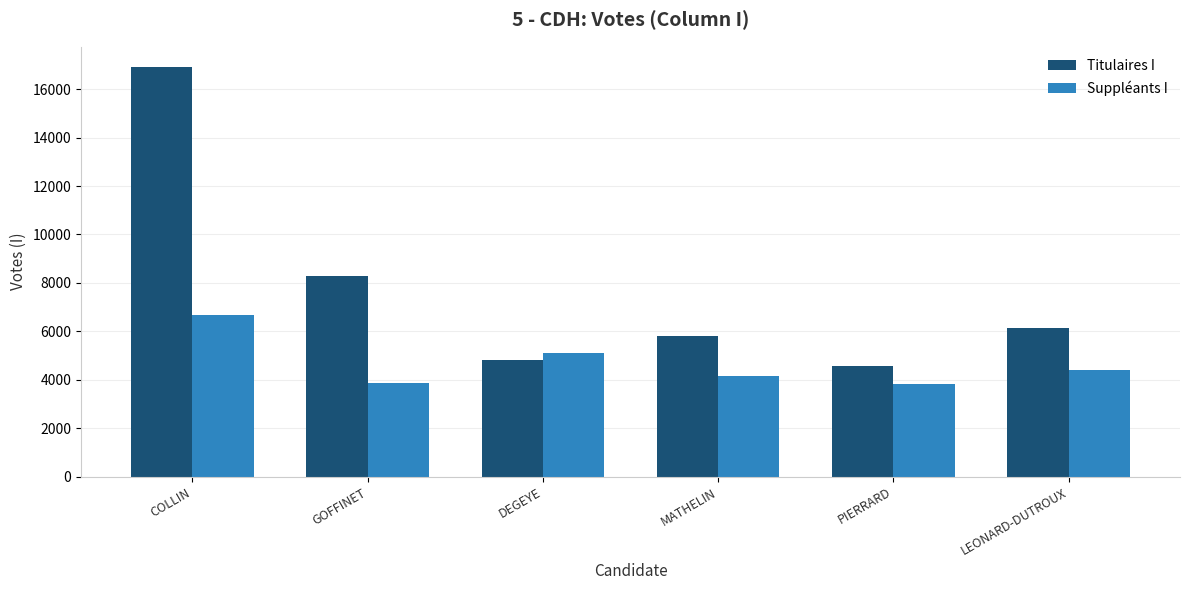

Read the Suppléants I value at MATHELIN, to the nearest 10.

4150